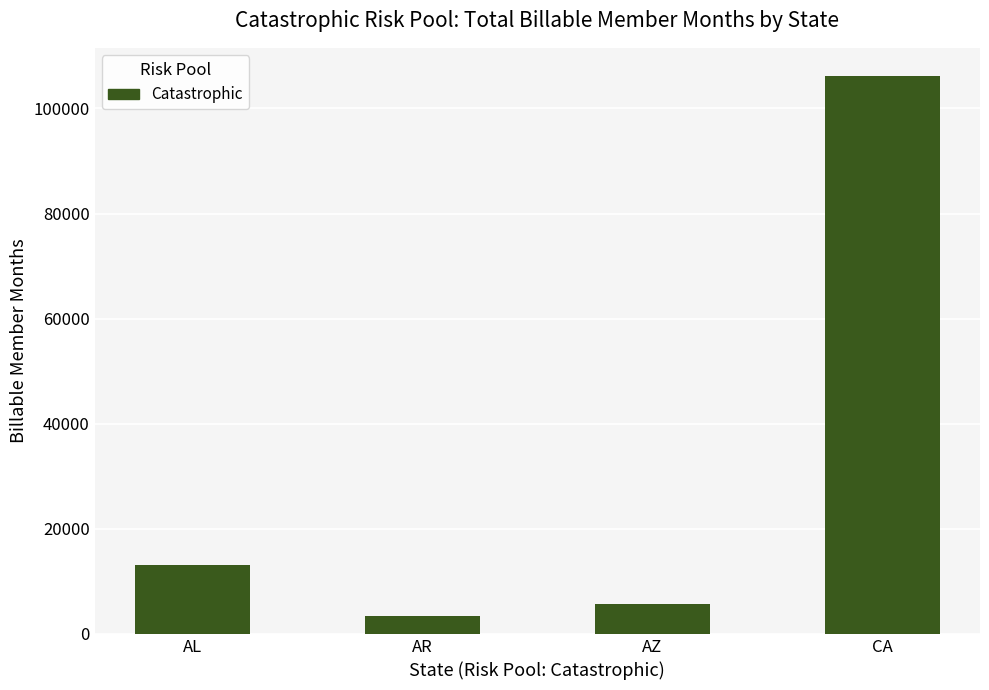

How many bars are there in total?

4